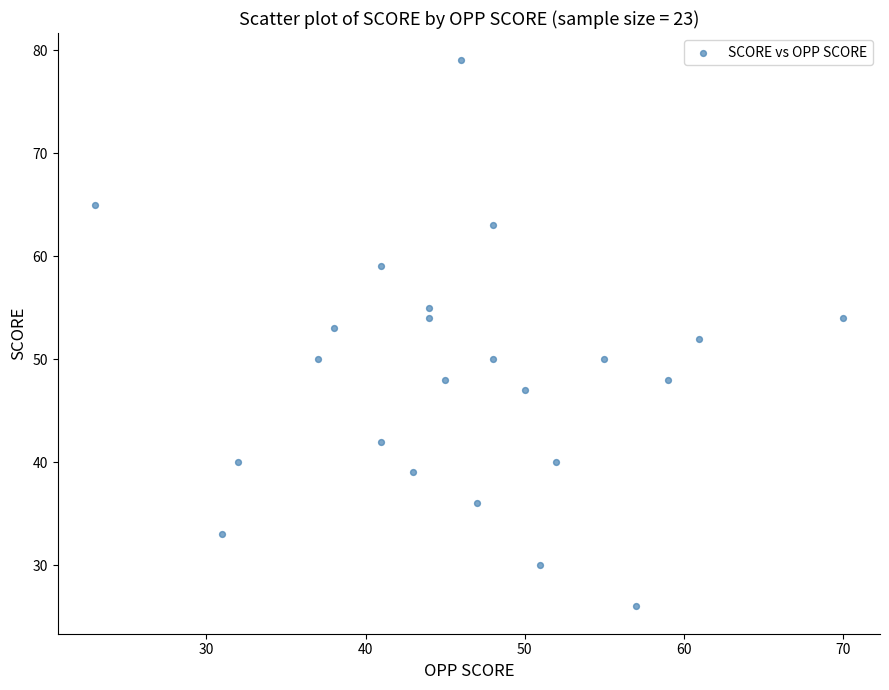

What is the range of Y values (max minus min)?

53